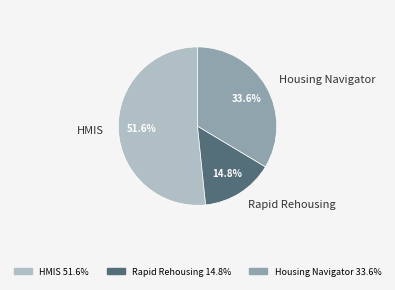

True or false: HMIS accounts for 41% of the total.

False